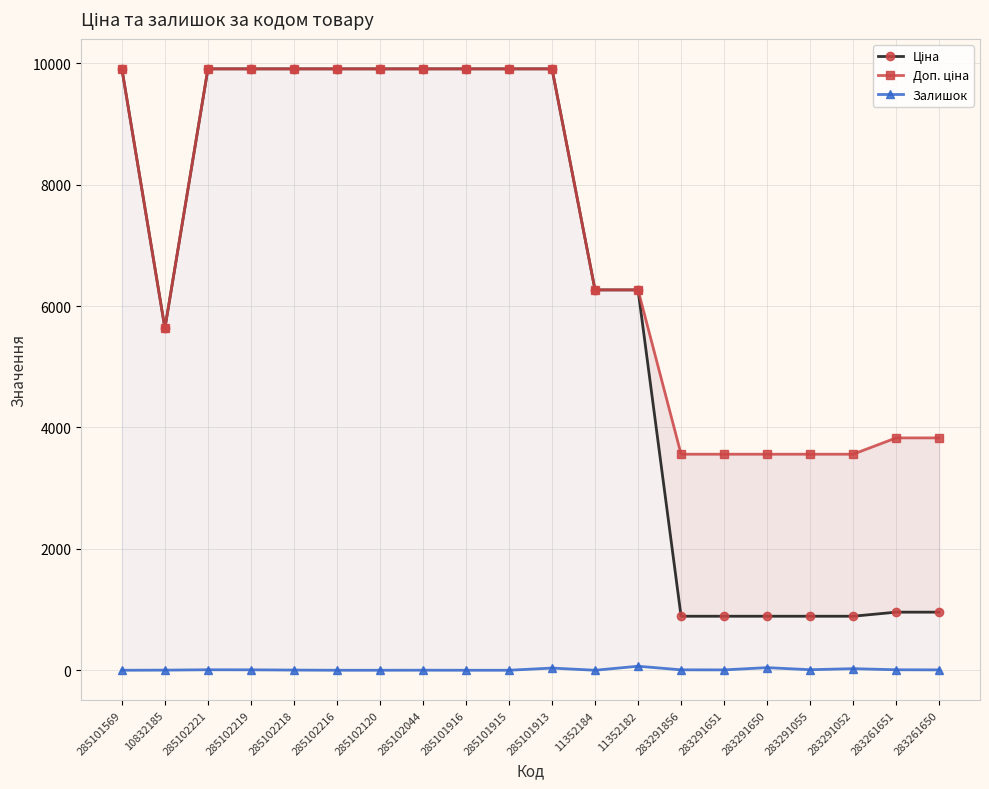

What is the difference between the maximum and minimum values in the Ціна series?

9018.6